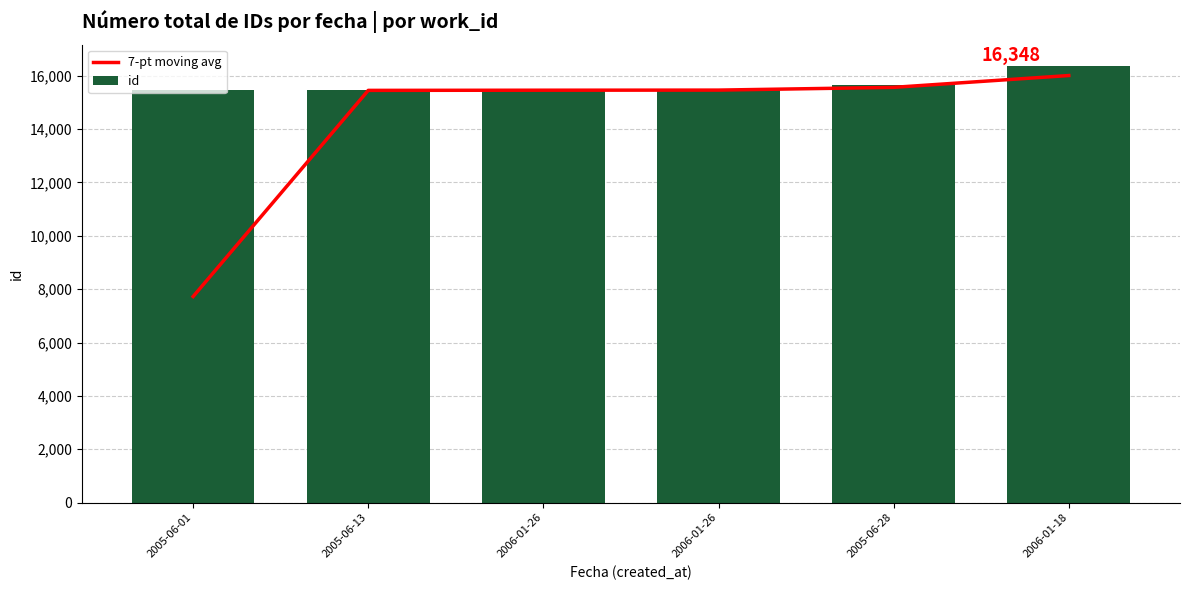

List the series in order of their overall mean, lowest first.

7-pt moving avg, id